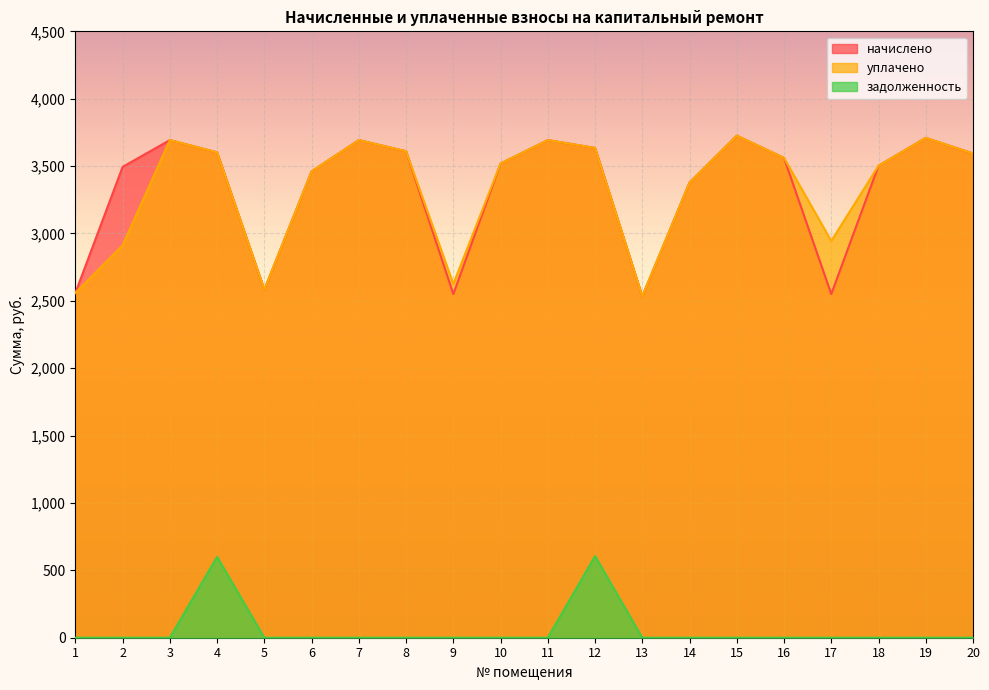

True or false: уплачено has a value of 2558.5 at 1.

True